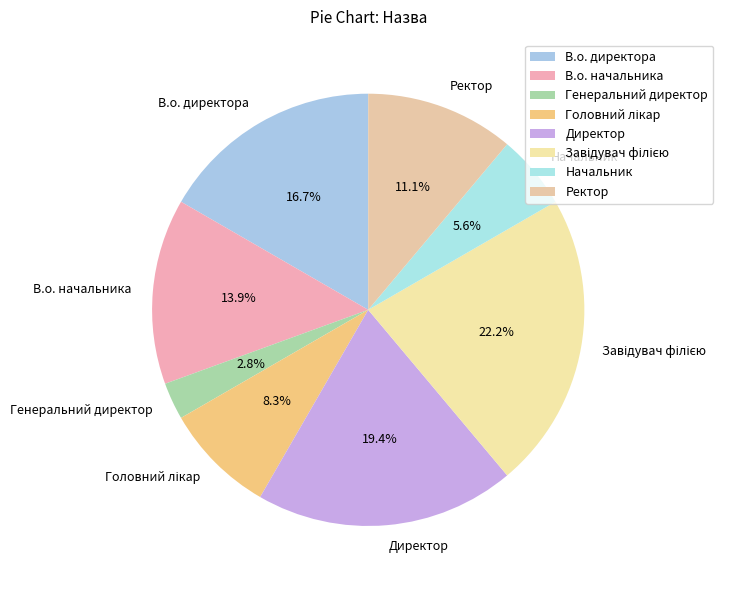

Is Ректор the majority of the pie?

No